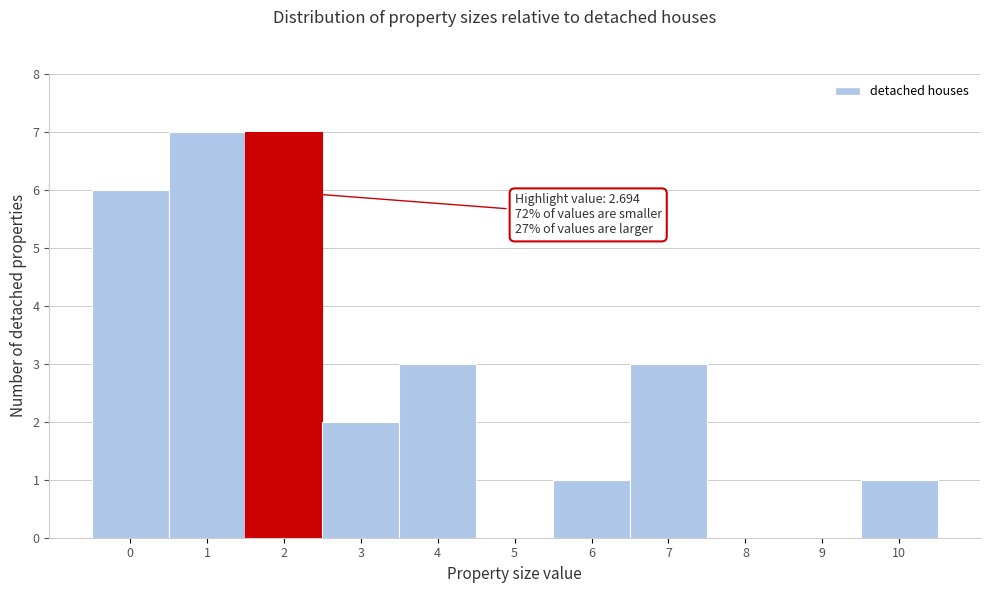

Reading left to right, what are all the values shown in this chart?

0=6	1=7	2=7	3=2	4=3	5=0	6=1	7=3	8=0	9=0	10=1